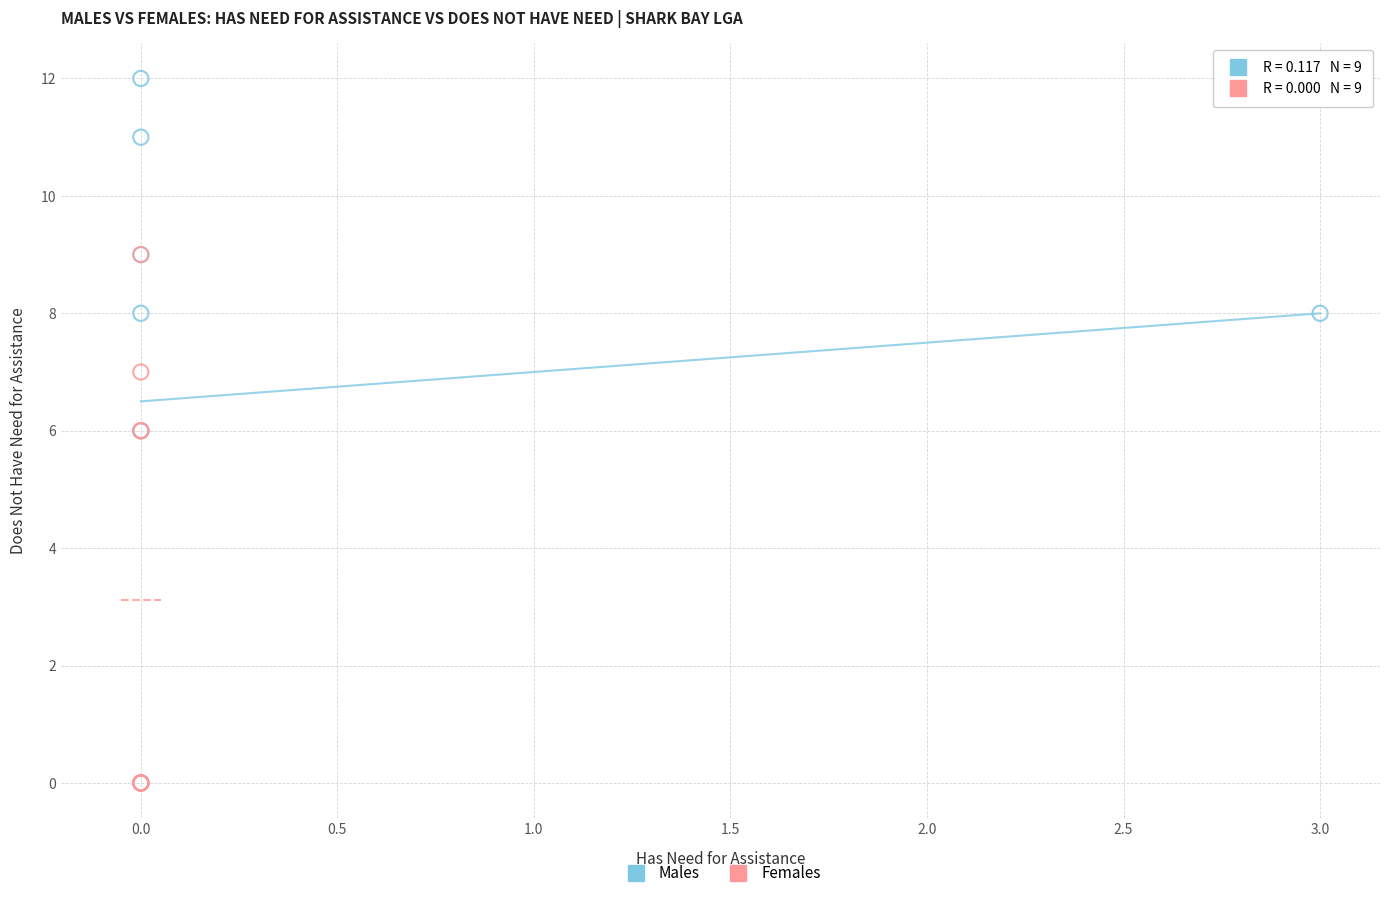

Which series reaches the maximum Y coordinate?

Males